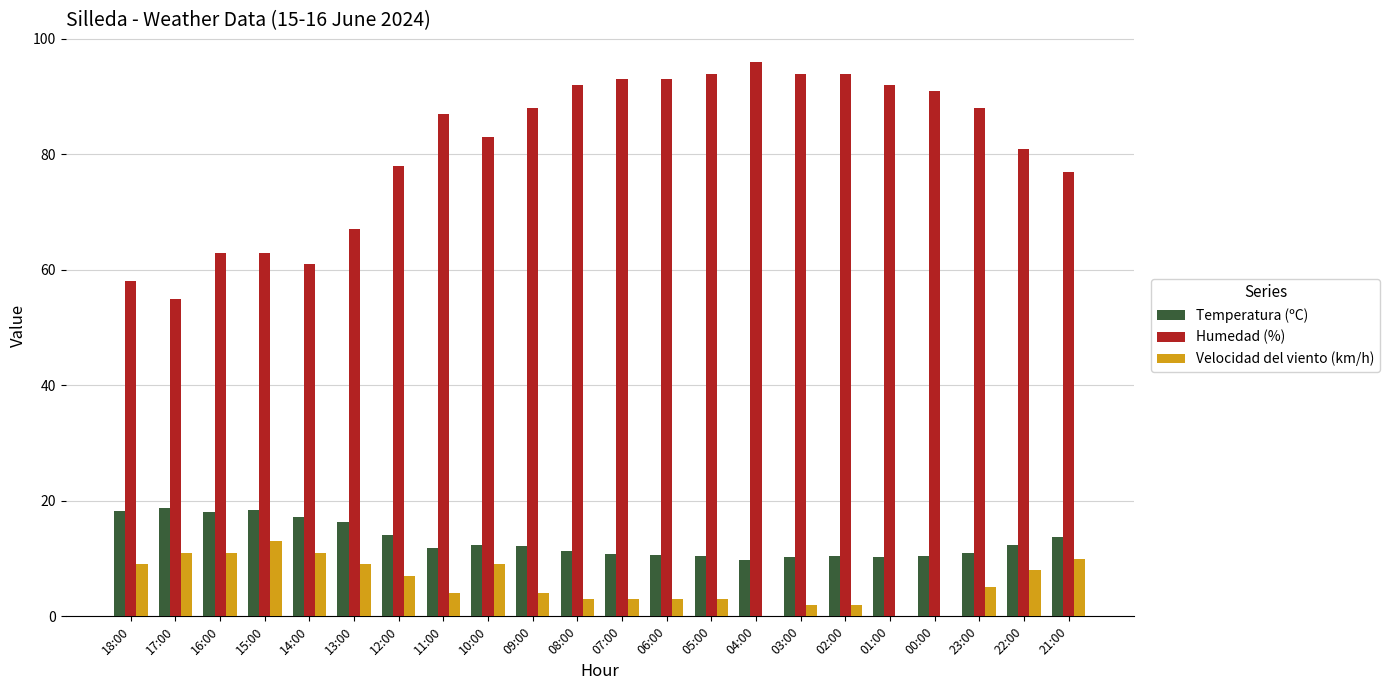

True or false: Humedad (%) has a value of 123.7 at 22:00.

False